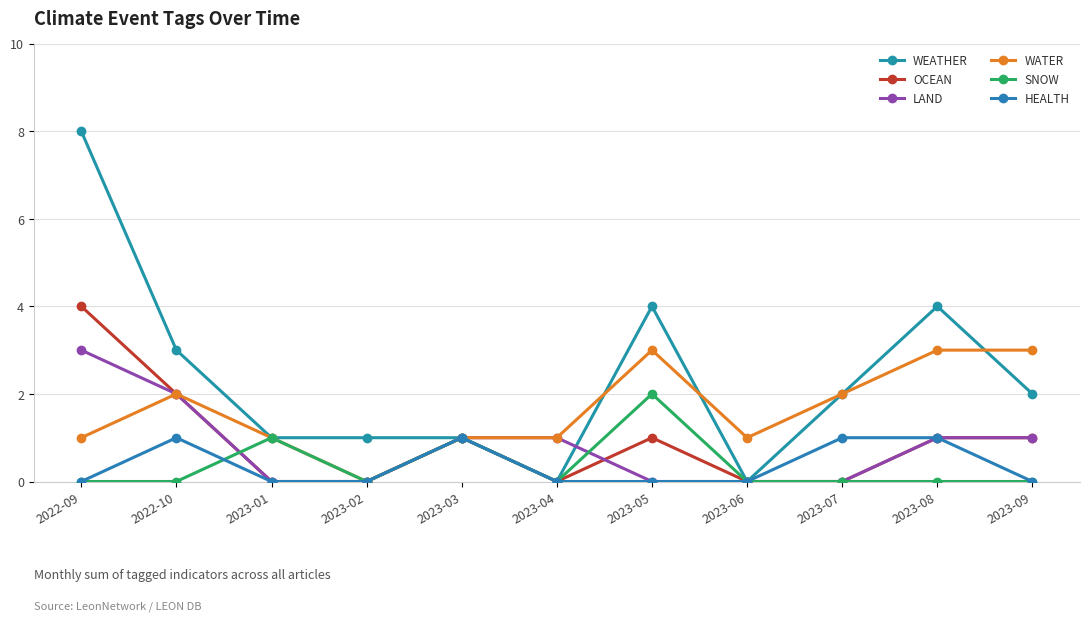

At which category is the sum across all series the highest?

2022-09